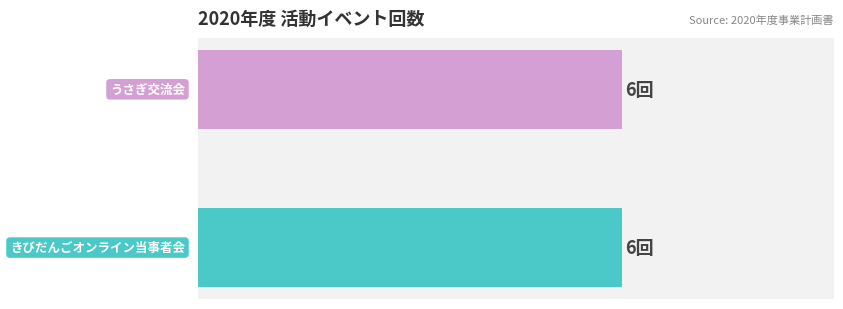

Which series has the widest spread of values?

きびだんごオンライン当事者会